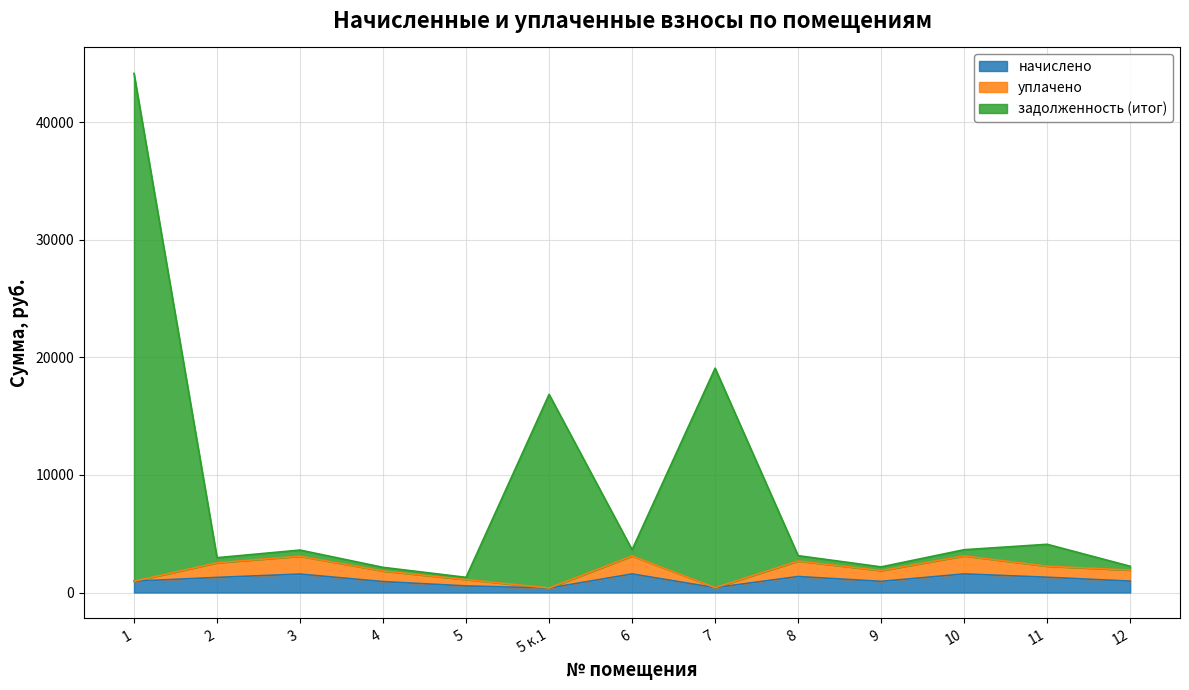

Which series has the widest spread of values?

задолженность (итог)